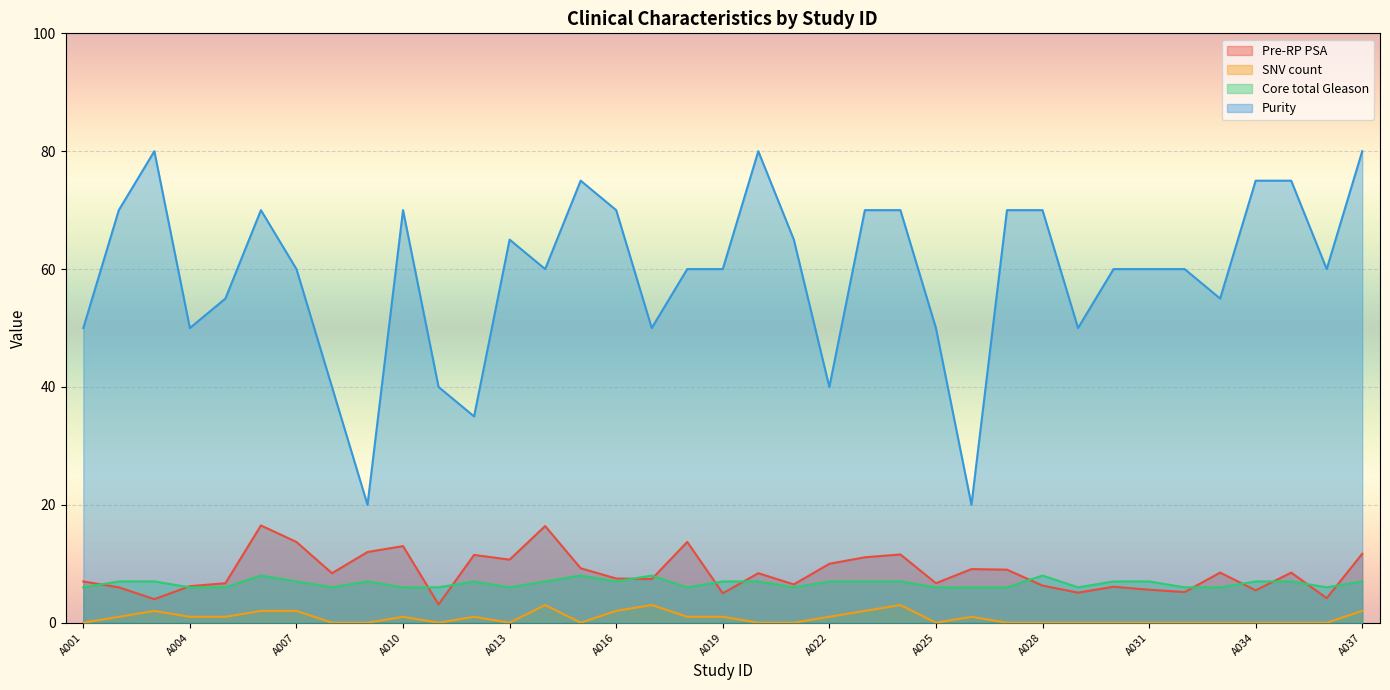

At which category does Purity reach its first local peak?

A003